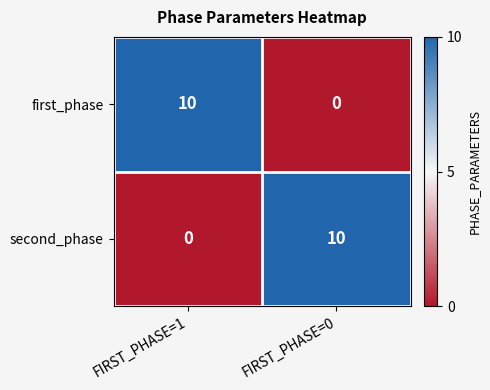

Reading right to left, transcribe all the data shown in this chart.

first_phase: 0	10
second_phase: 10	0